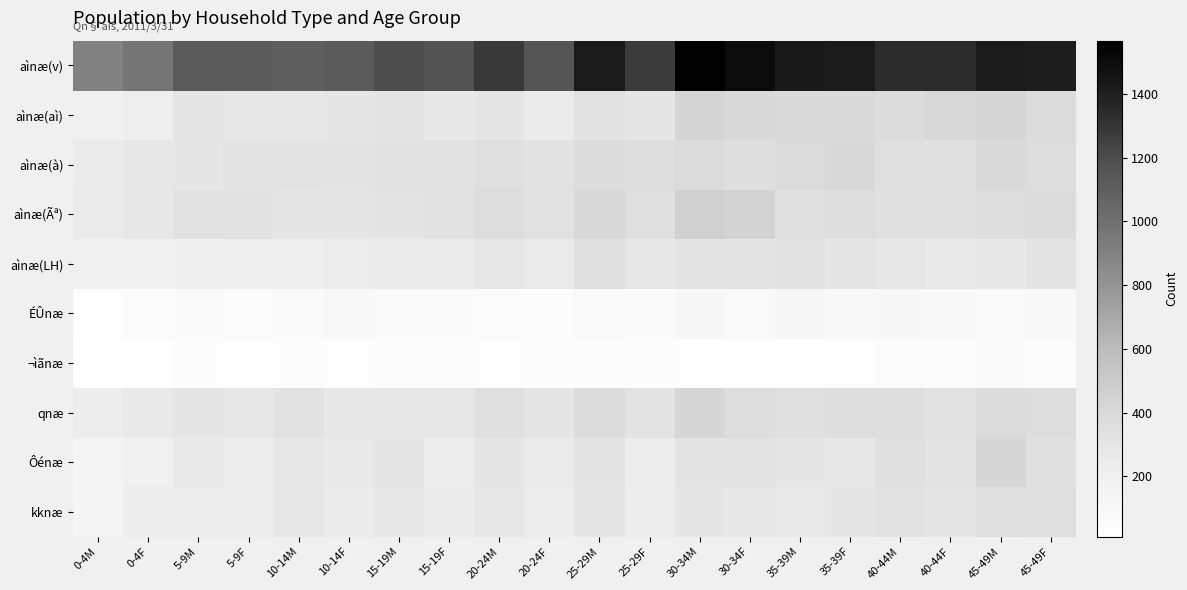

Which series changed the most between 35-39F and 40-44M?

aìnæ(v)